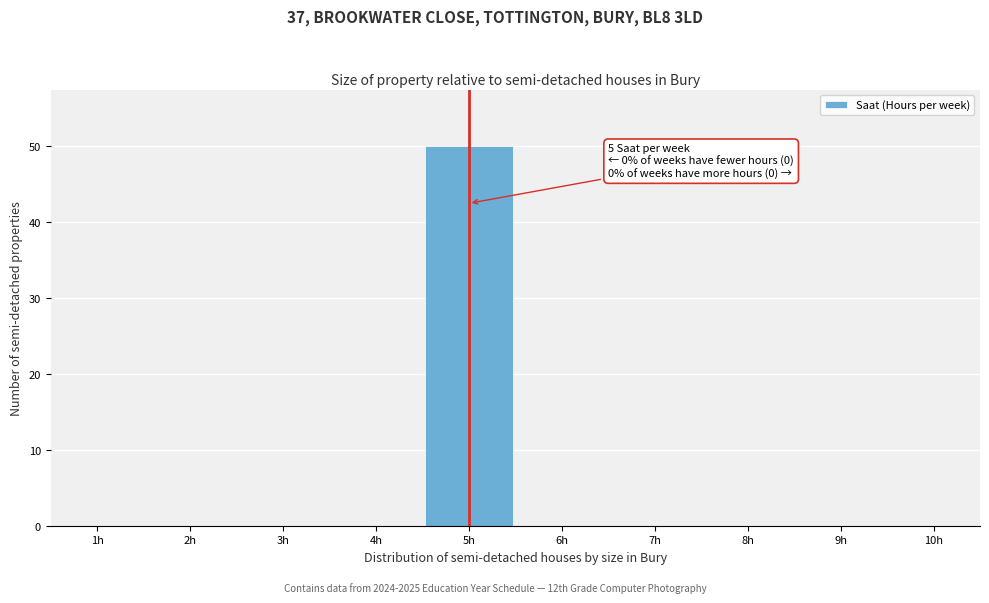

Over which range of the x-axis is the bar tallest?

4.5 to 5.5